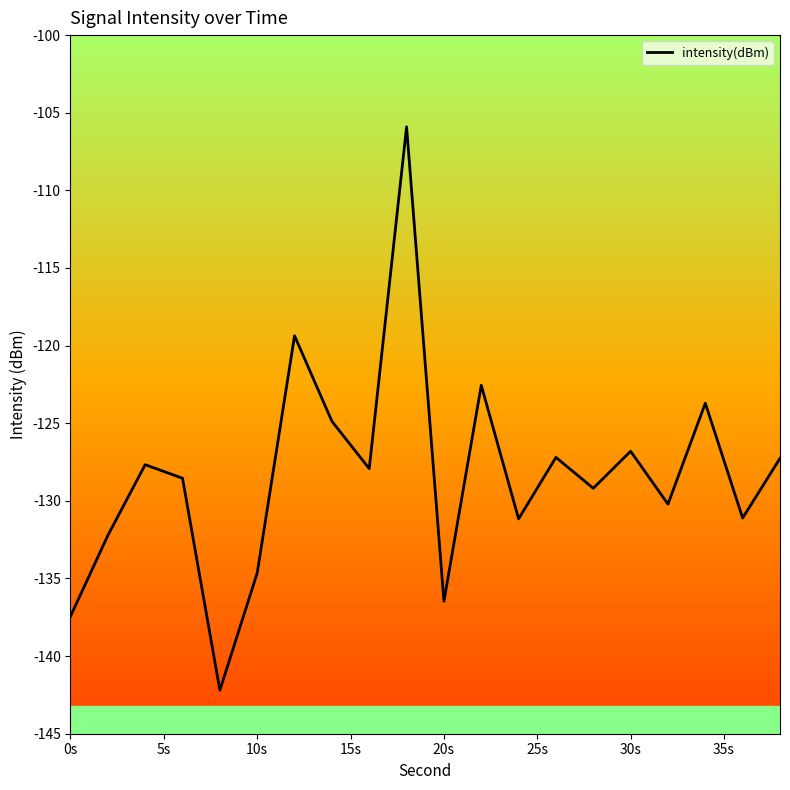

What is the smallest value displayed?

-142.2